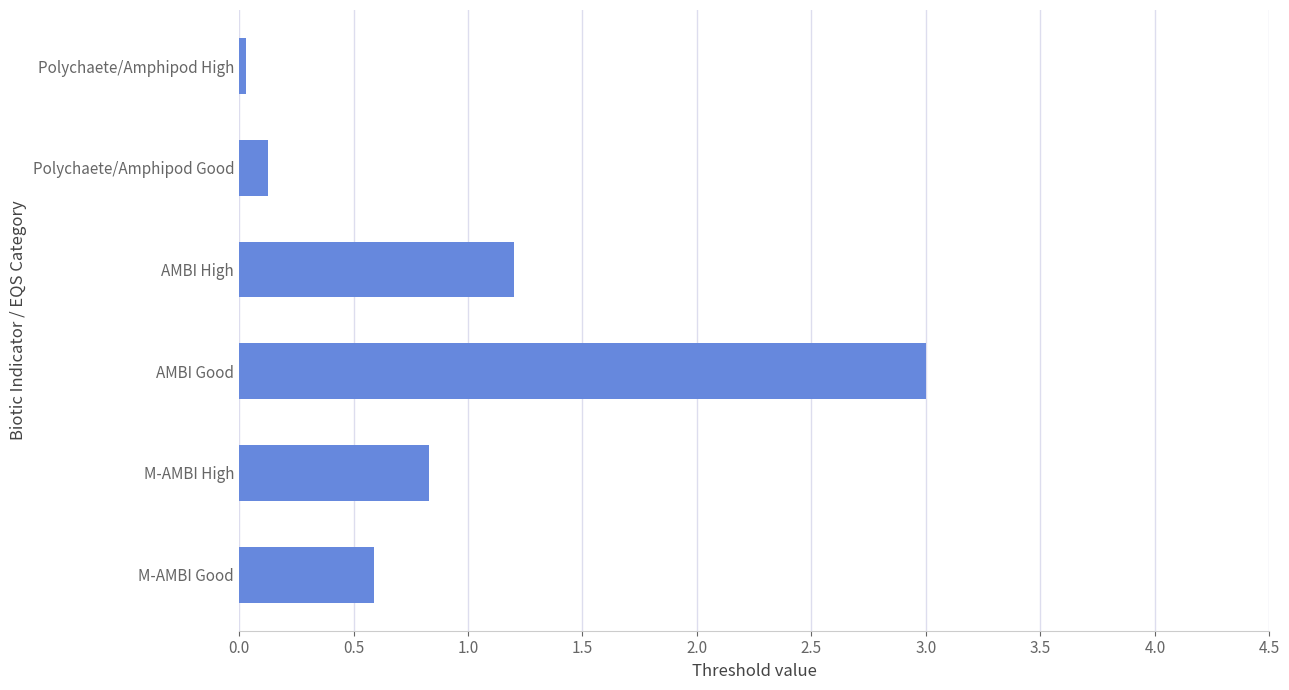

What is the difference between the second highest and minimum values?

1.2